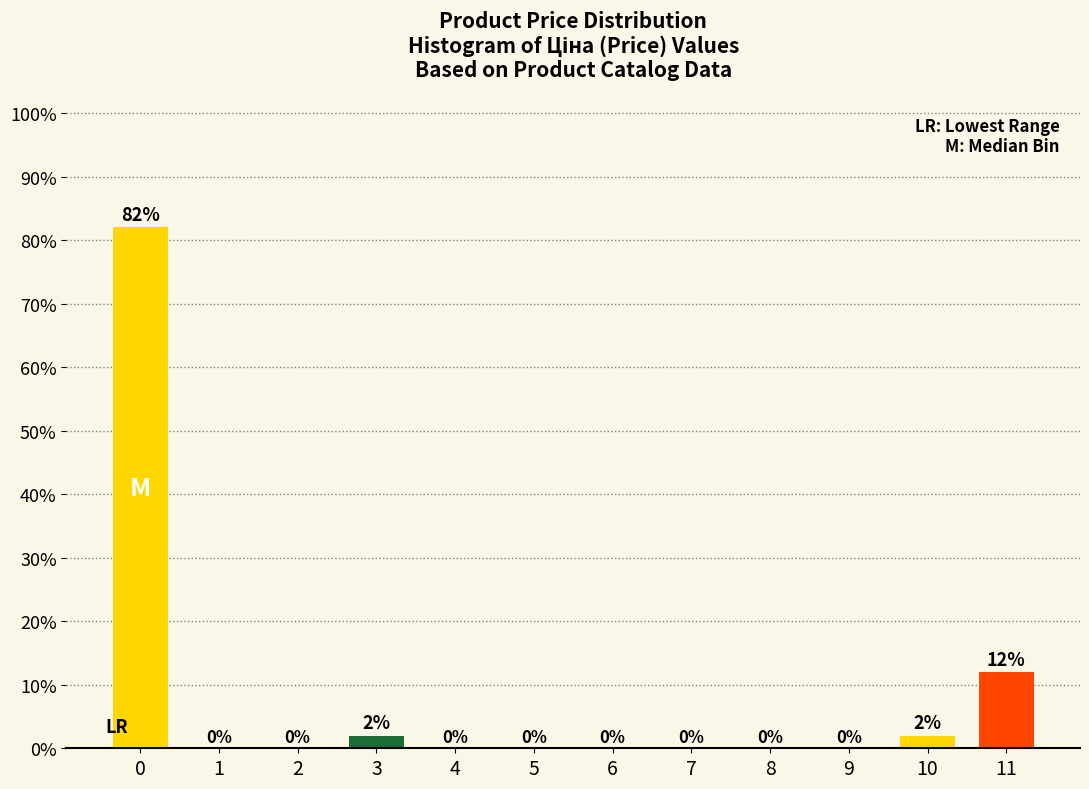

Reading left to right, list all the values displayed in this chart.

0=82	1=0	2=0	3=2	4=0	5=0	6=0	7=0	8=0	9=0	10=2	11=12